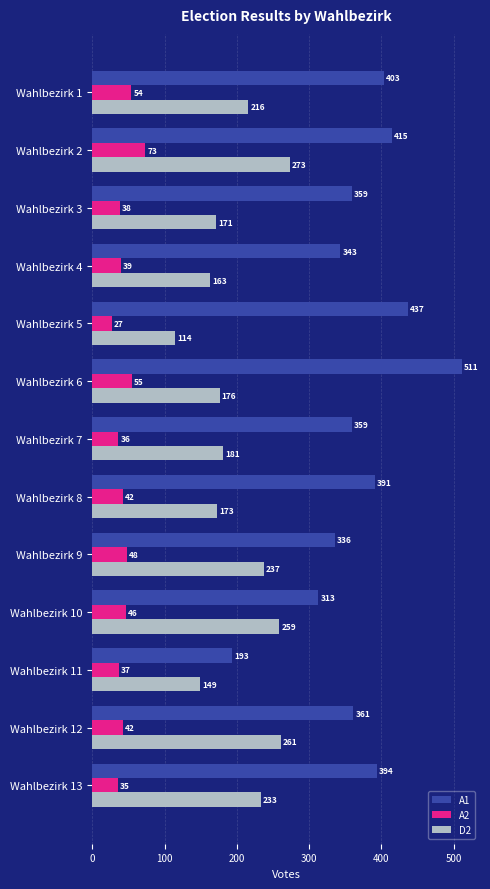

Which series changed the most between Wahlbezirk 2 and Wahlbezirk 7?

D2